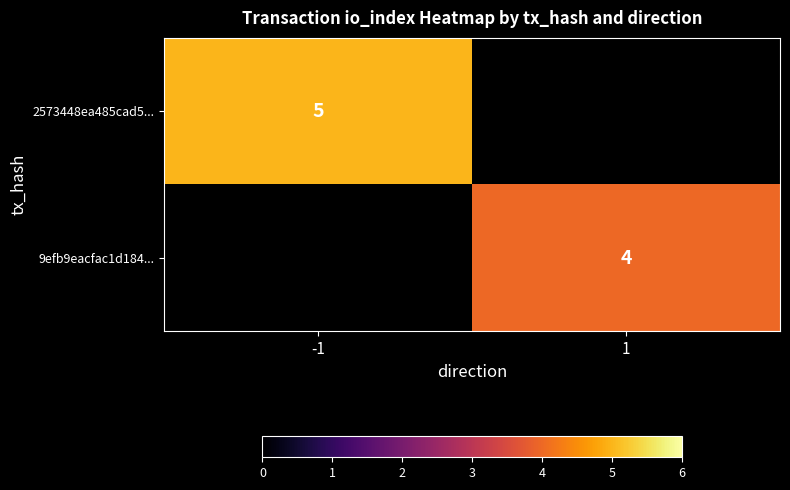

Is it true that 9efb9eacfac1d184... equals 6 at 1?

False